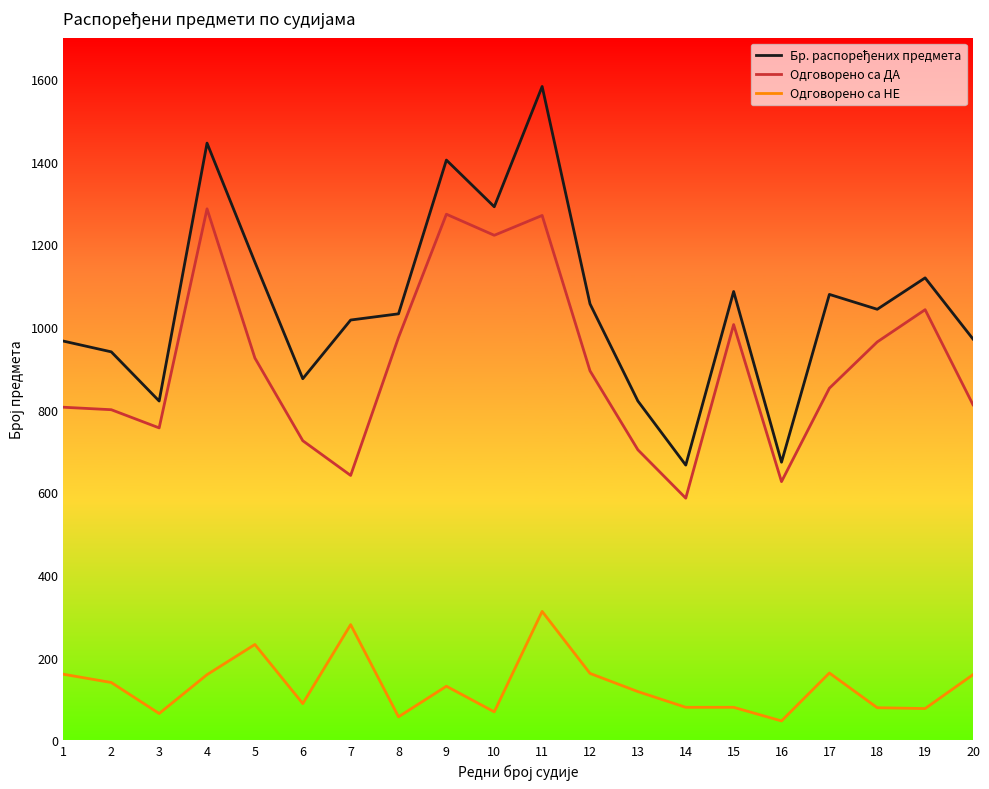

What is the smallest value displayed?

47